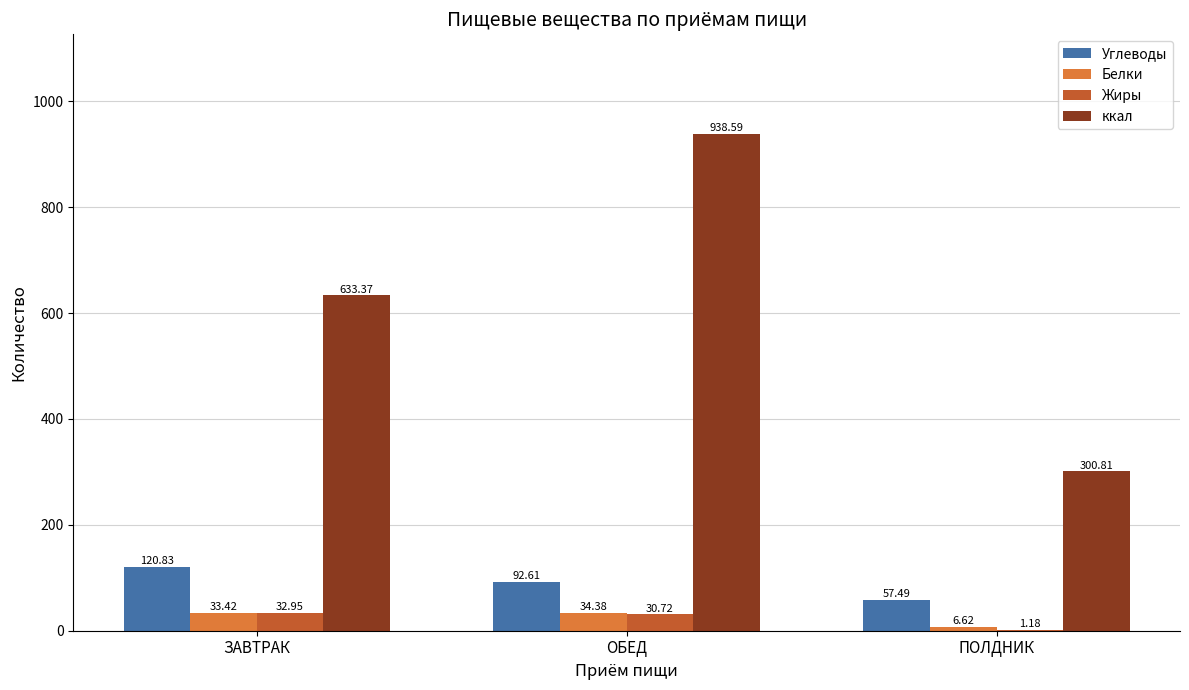

What is the approximate value of Углеводы at ЗАВТРАК?

120.8